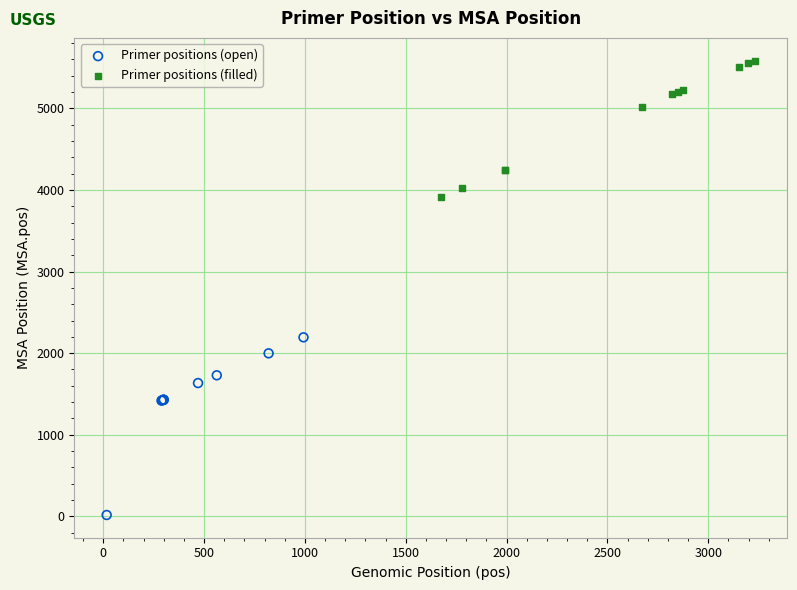

Which series has the widest spread of Y values?

Primer positions (open)